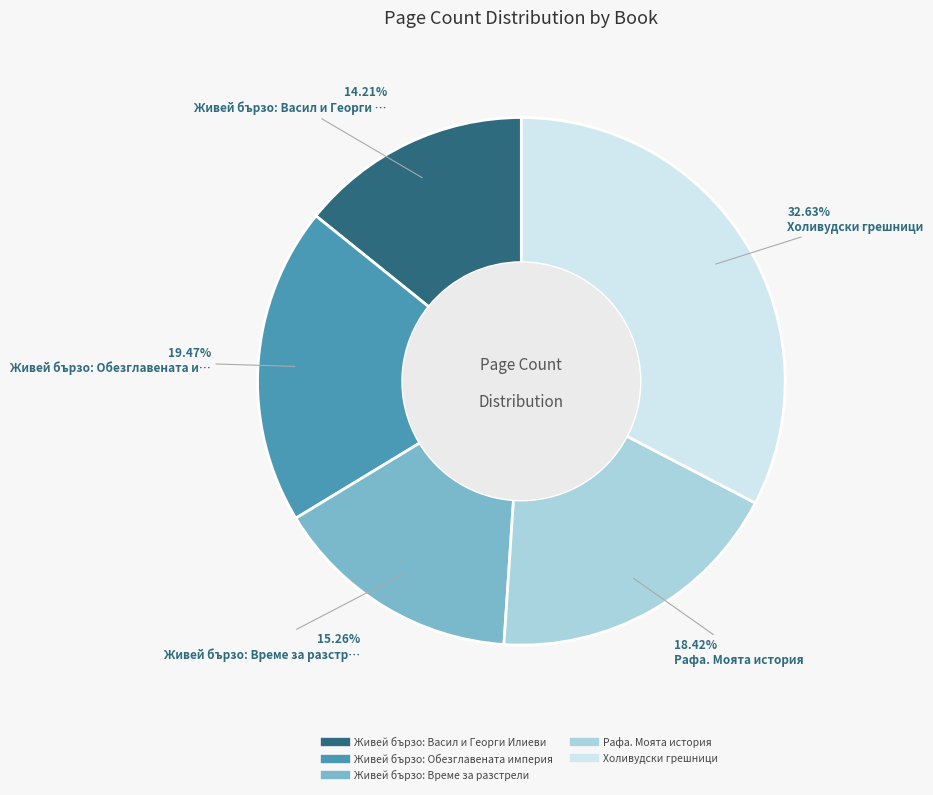

What is the total percentage of Холивудски грешници and Живей бързо: Васил и Георги Илиеви?

46.8%